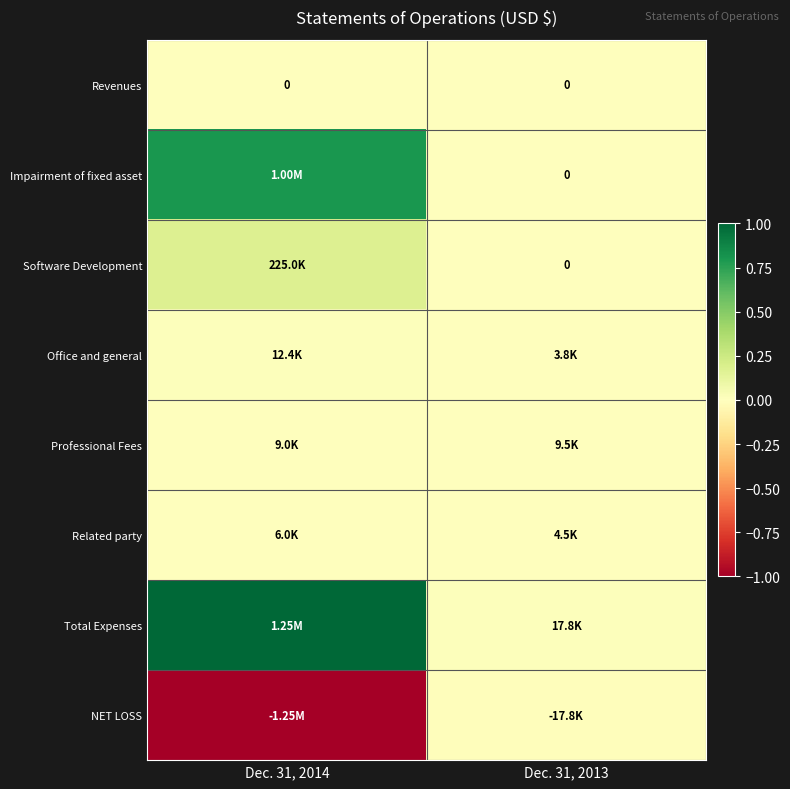

At which category does the chart reach its peak across all series?

Dec. 31, 2014